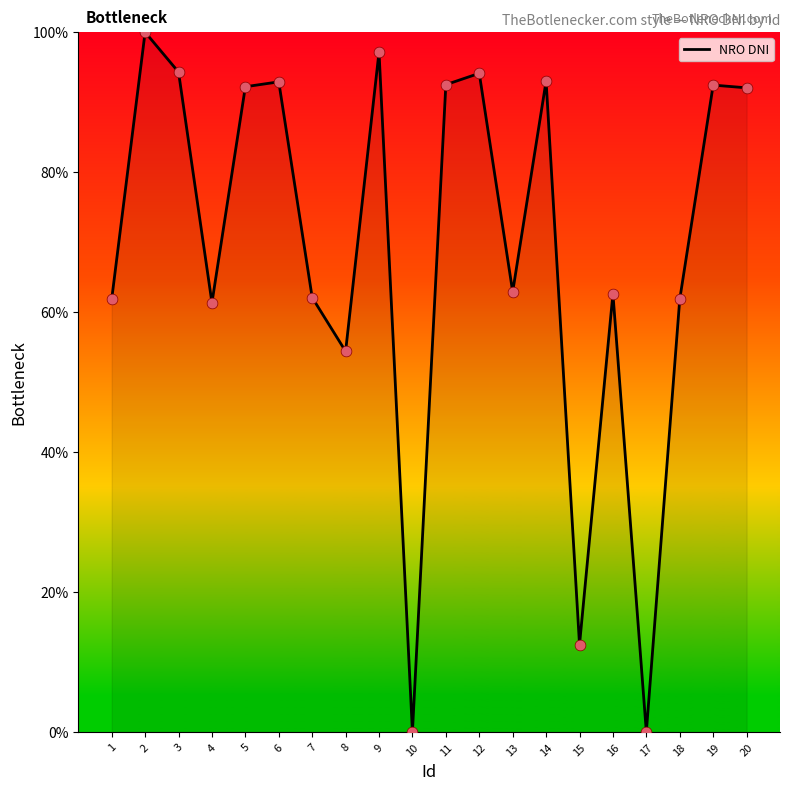

What is the change in value from 11 to 16?

-29.9